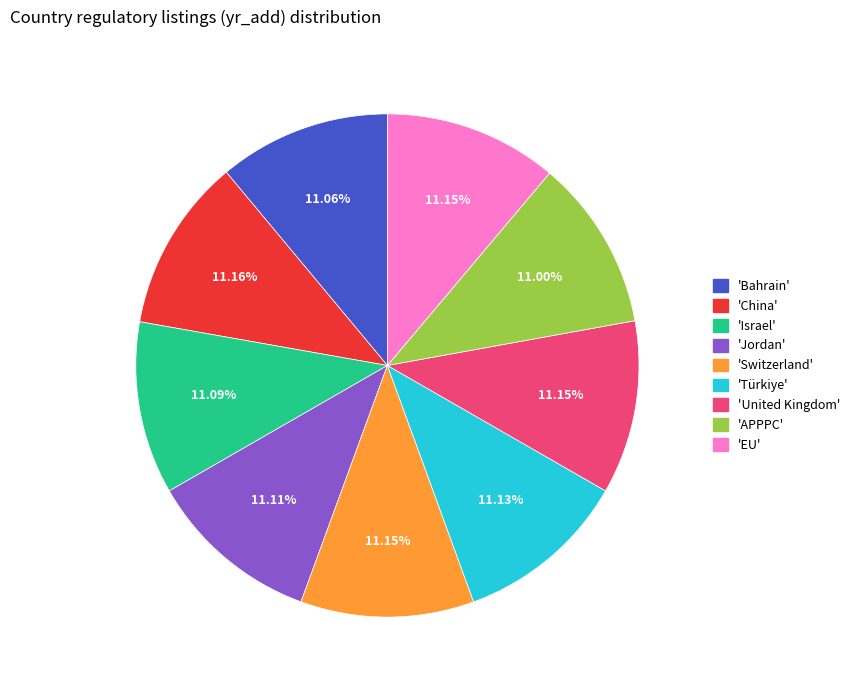

Is there a majority slice in this chart?

No